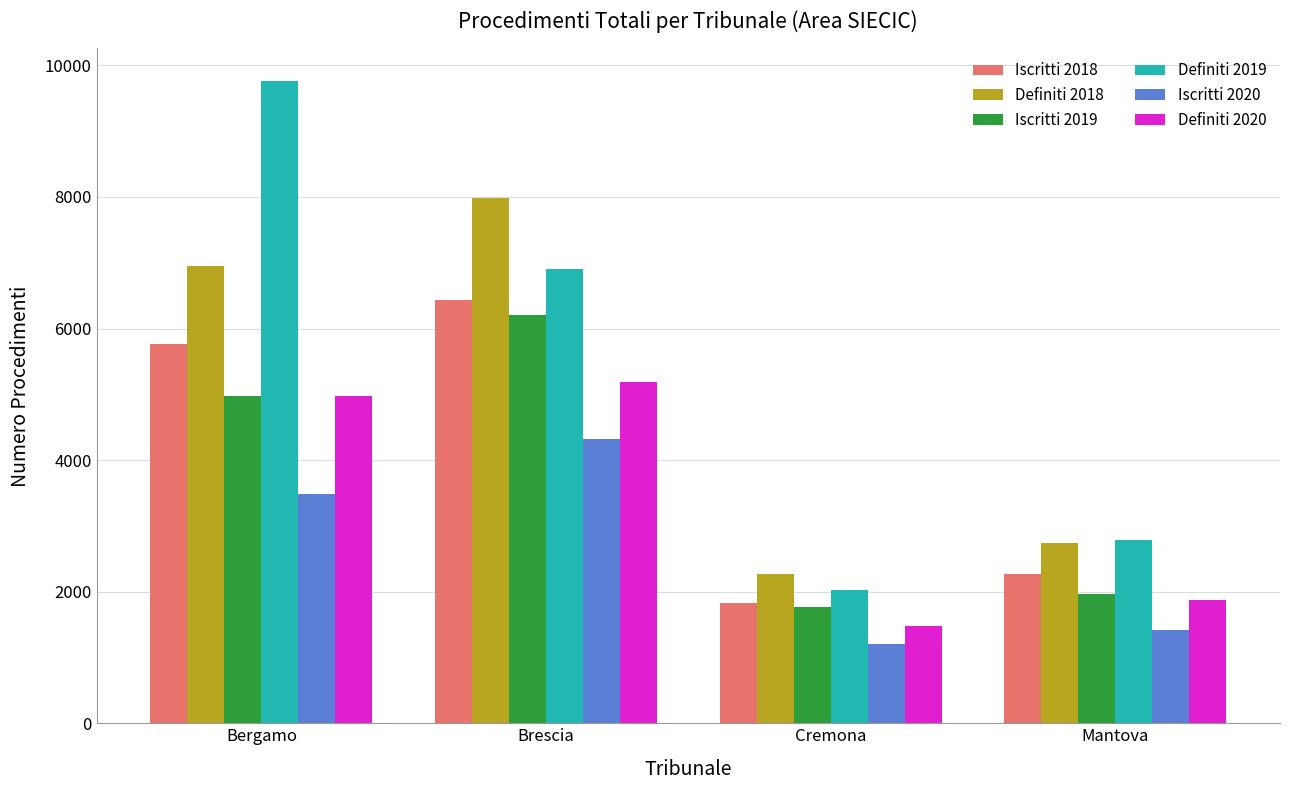

What is the approximate value of Definiti 2020 at Mantova, to the nearest 10?

1870